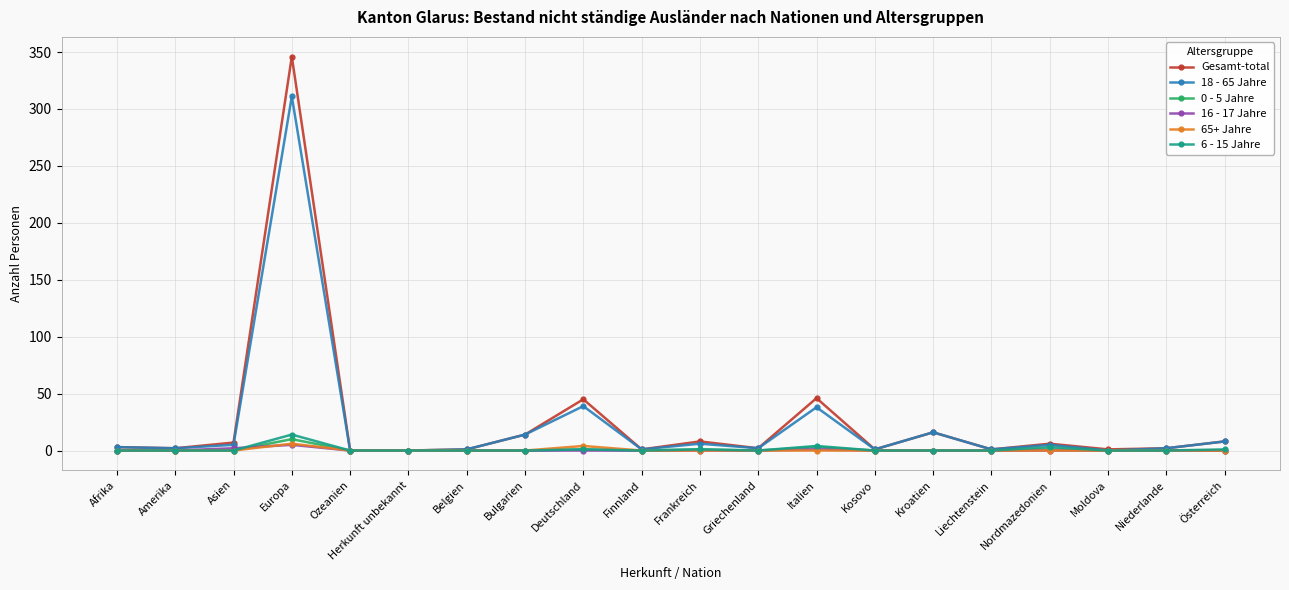

True or false: Gesamt-total has more than 2 points higher than both neighbors.

True